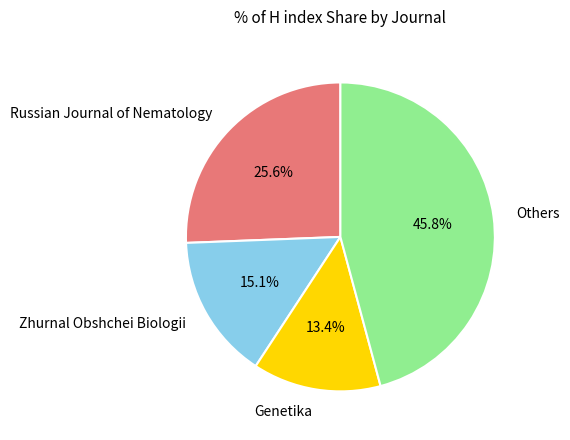

Rank the categories by value from highest to lowest.

Others, Russian Journal of Nematology, Zhurnal Obshchei Biologii, Genetika